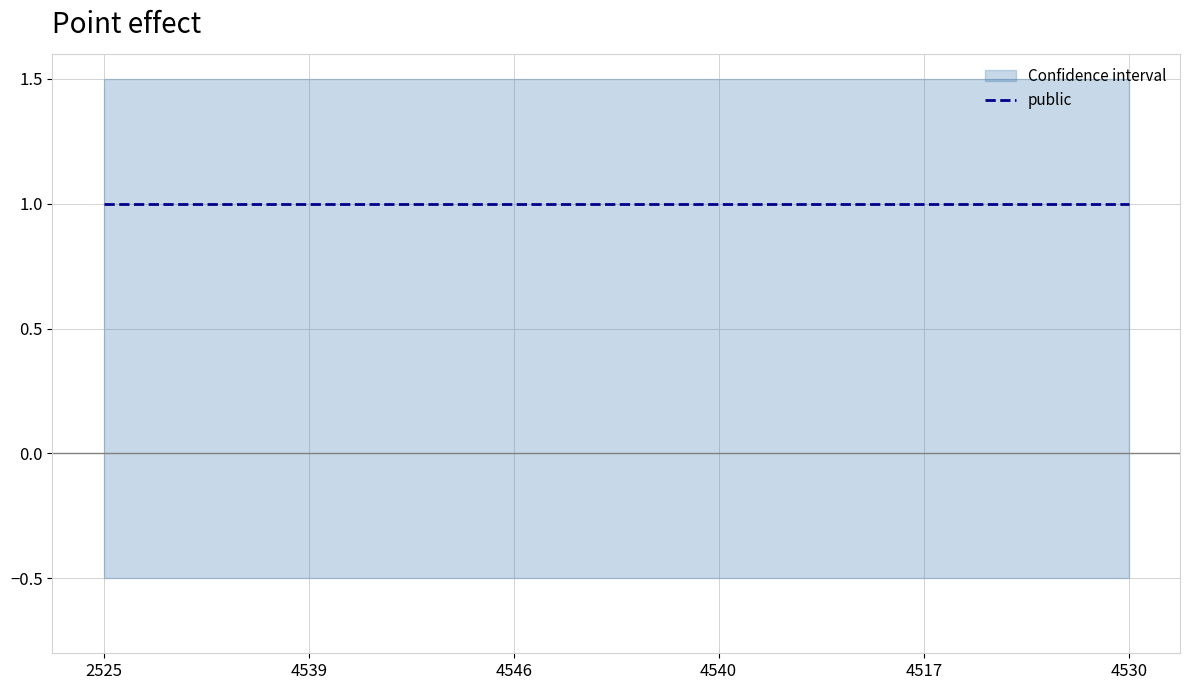

At which label is featured closest to 0?

2525